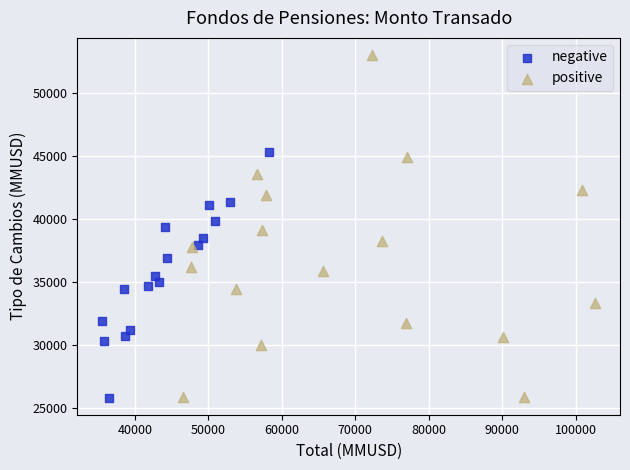

Which series contains the highest Y value?

positive